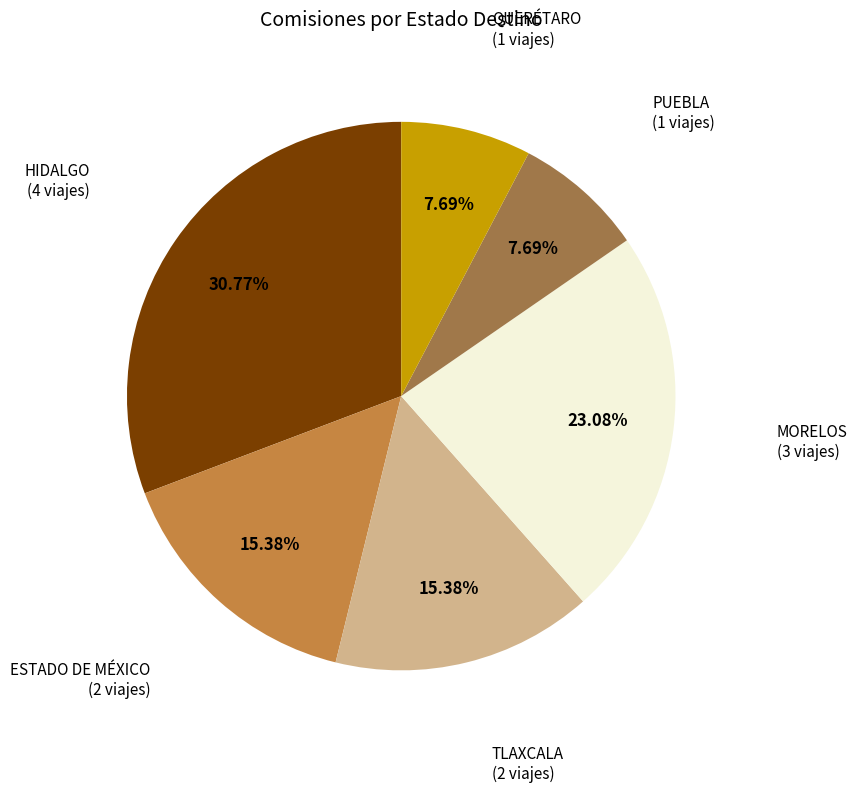

Between QUERÉTARO and HIDALGO, which is larger?

HIDALGO